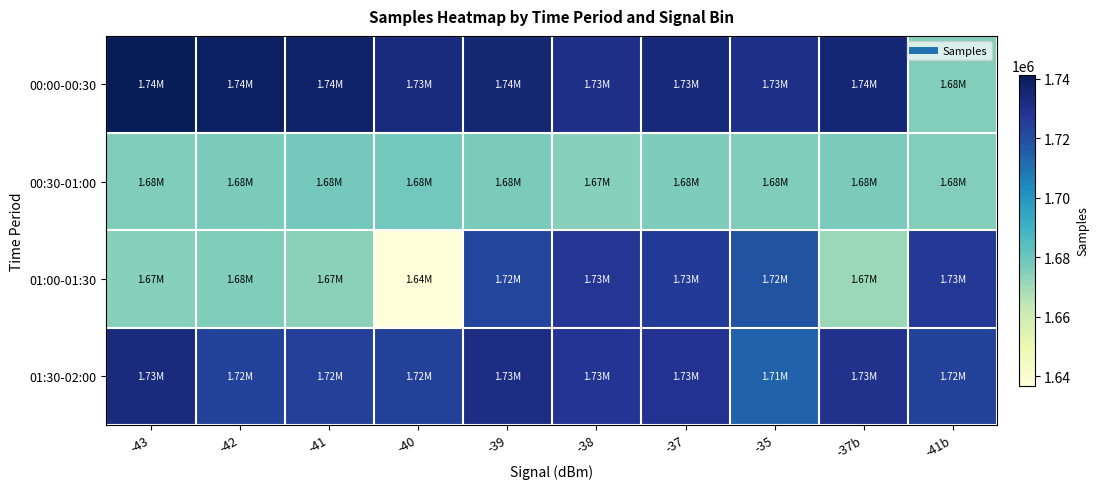

Reading left to right, list all the values displayed in this chart.

00:00-00:30: -43=1741395	-42=1739167	-41=1737327	-40=1733031	-39=1735440	-38=1730731	-37=1733702	-35=1730871	-37b=1735259	-41b=1675518
00:30-01:00: -43=1675690	-42=1677111	-41=1678263	-40=1678784	-39=1676927	-38=1674712	-37=1676169	-35=1675836	-37b=1676884	-41b=1675311
01:00-01:30: -43=1674368	-42=1675771	-41=1673564	-40=1636711	-39=1722441	-38=1727585	-37=1726033	-35=1718596	-37b=1670831	-41b=1726856
01:30-02:00: -43=1733126	-42=1723564	-41=1724532	-40=1723875	-39=1731703	-38=1728245	-37=1729113	-35=1713726	-37b=1729625	-41b=1723732